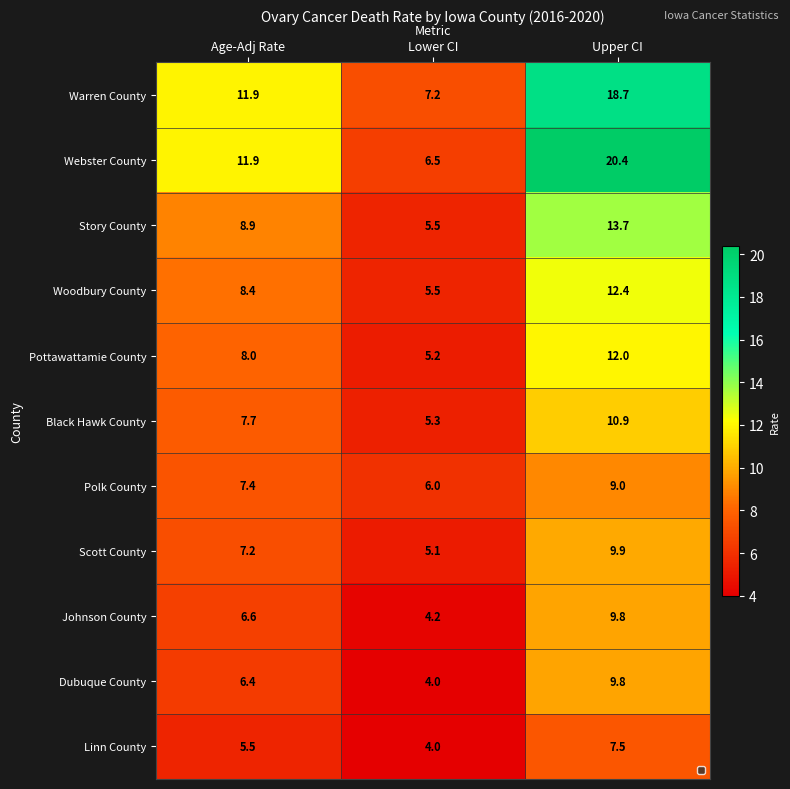

True or false: Warren County has a value of 11.9 at Age-Adj Rate.

True